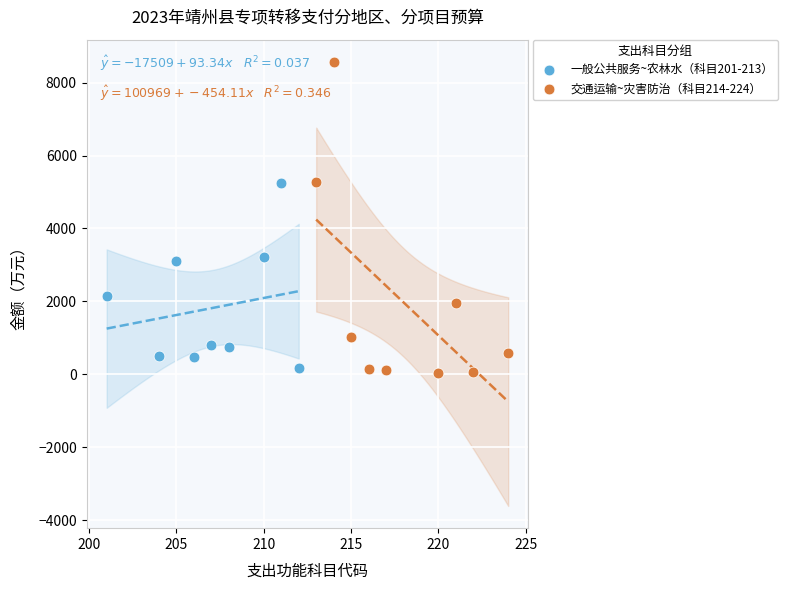

Which series has the largest Y range (max minus min)?

交通运输~灾害防治（科目214-224）